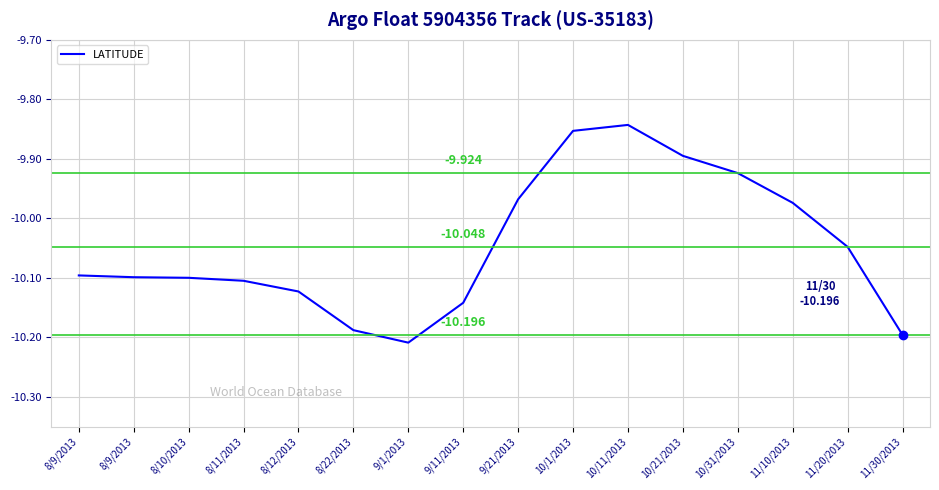

Does the chart have visible grid lines?

Yes